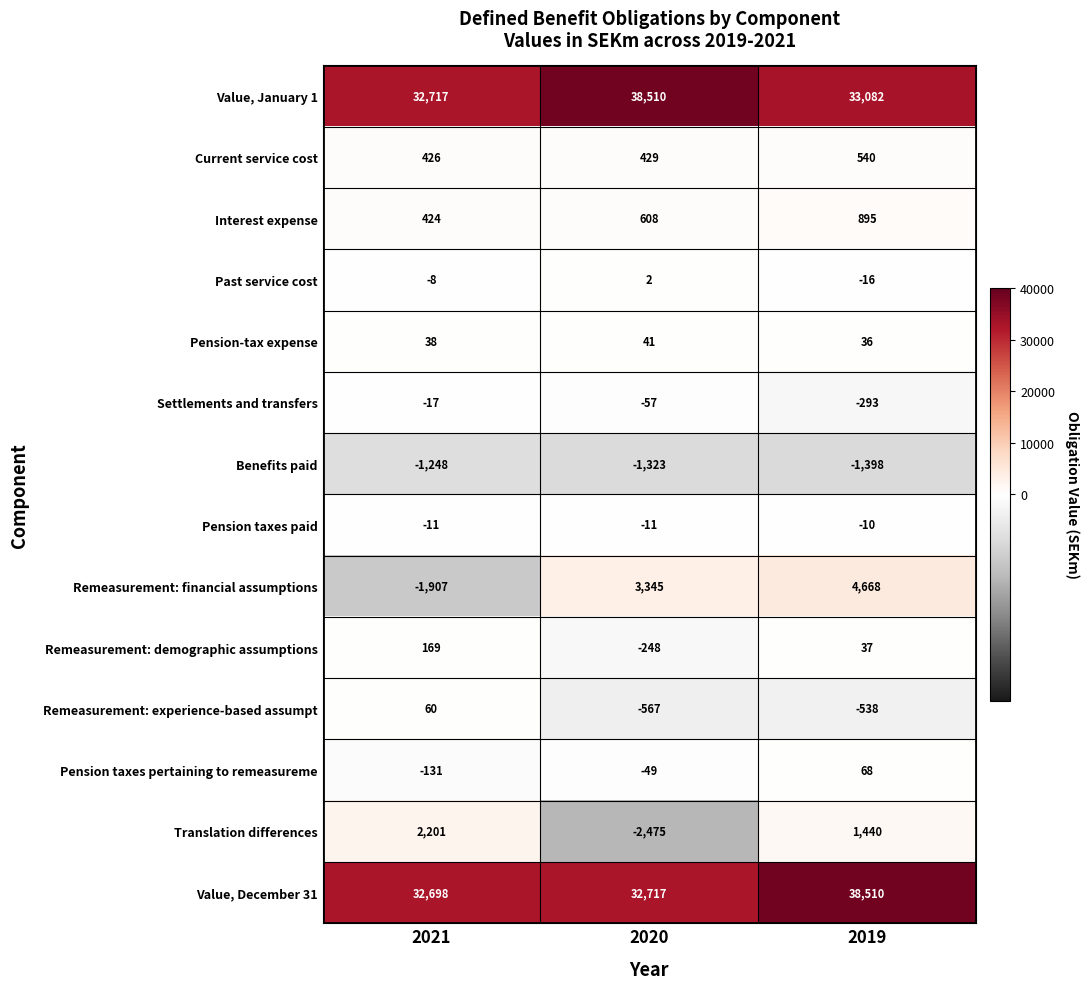

Which series changed the most between 2021 and 2019?

Remeasurement: financial assumptions